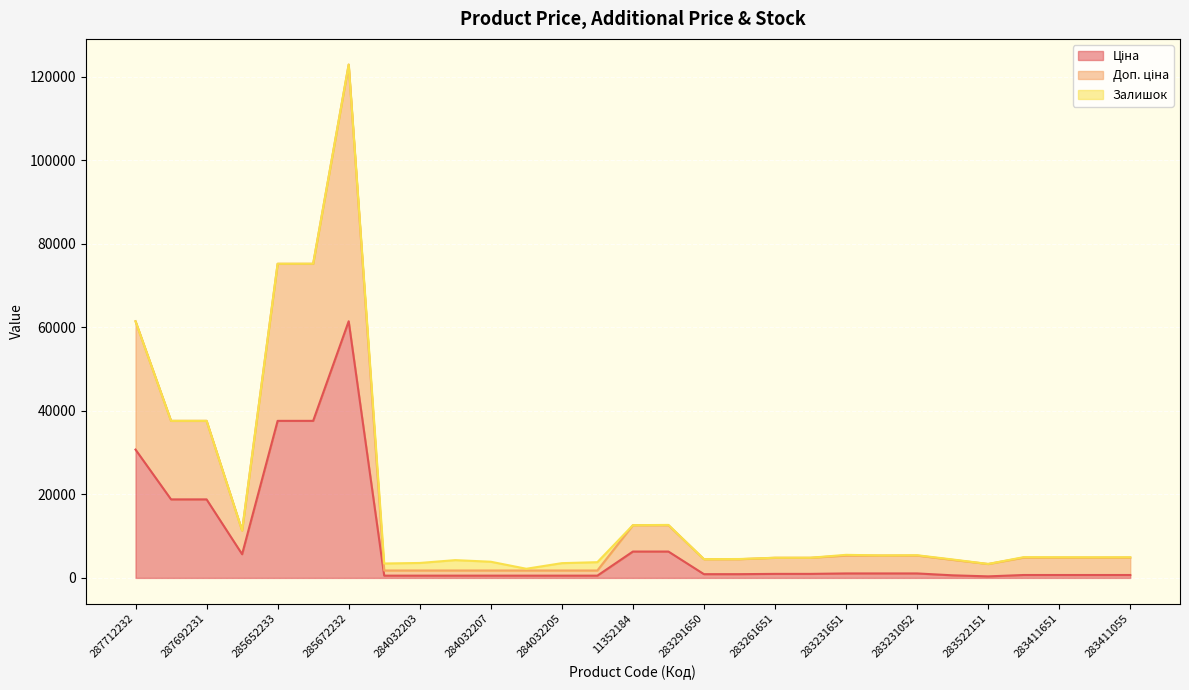

At which category is the sum across all series the highest?

285672232